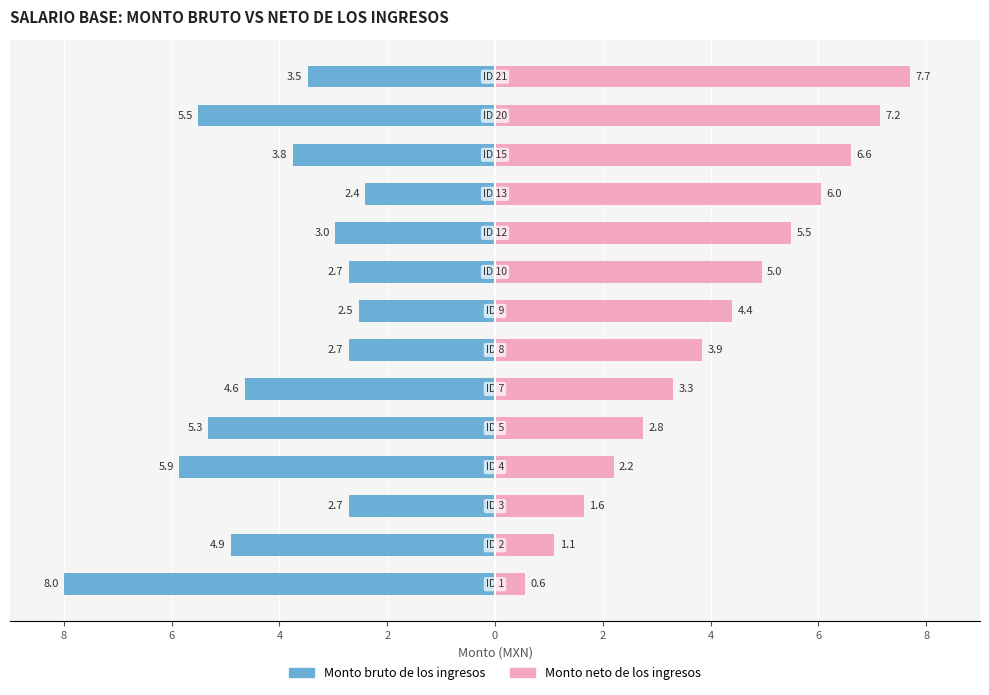

How many data points in Monto neto de los ingresos are less than 4?

7